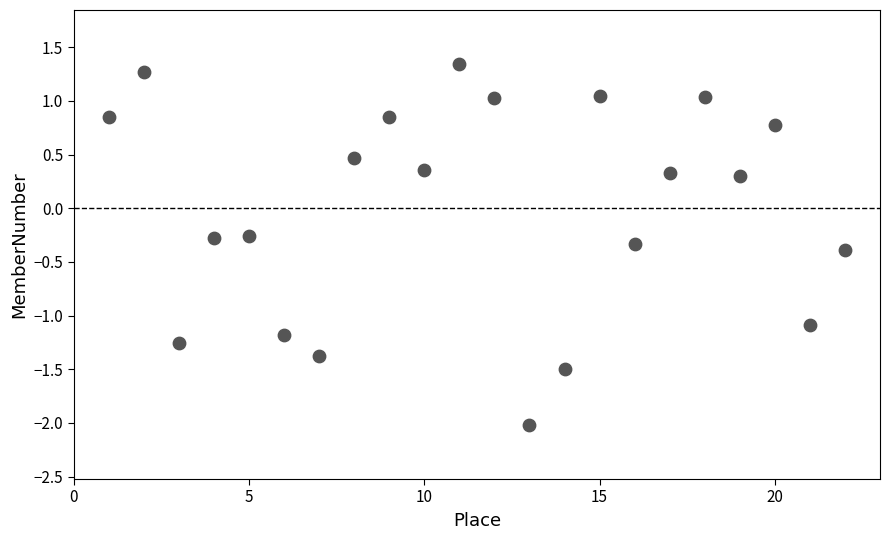

What is the range of Y values (max minus min)?

3.4